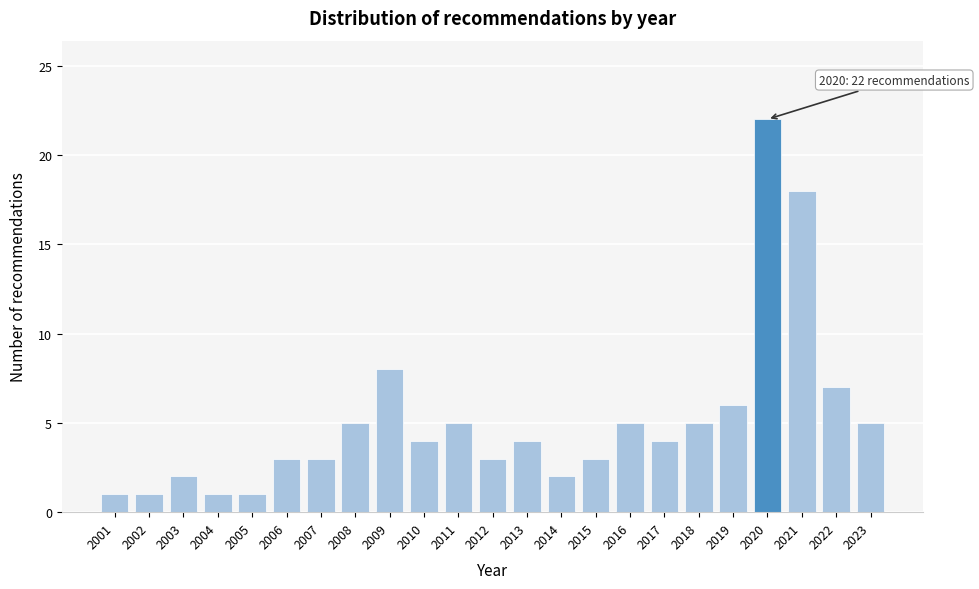

Reading left to right, list all the values displayed in this chart.

2001=1	2002=1	2003=2	2004=1	2005=1	2006=3	2007=3	2008=5	2009=8	2010=4	2011=5	2012=3	2013=4	2014=2	2015=3	2016=5	2017=4	2018=5	2019=6	2020=22	2021=18	2022=7	2023=5